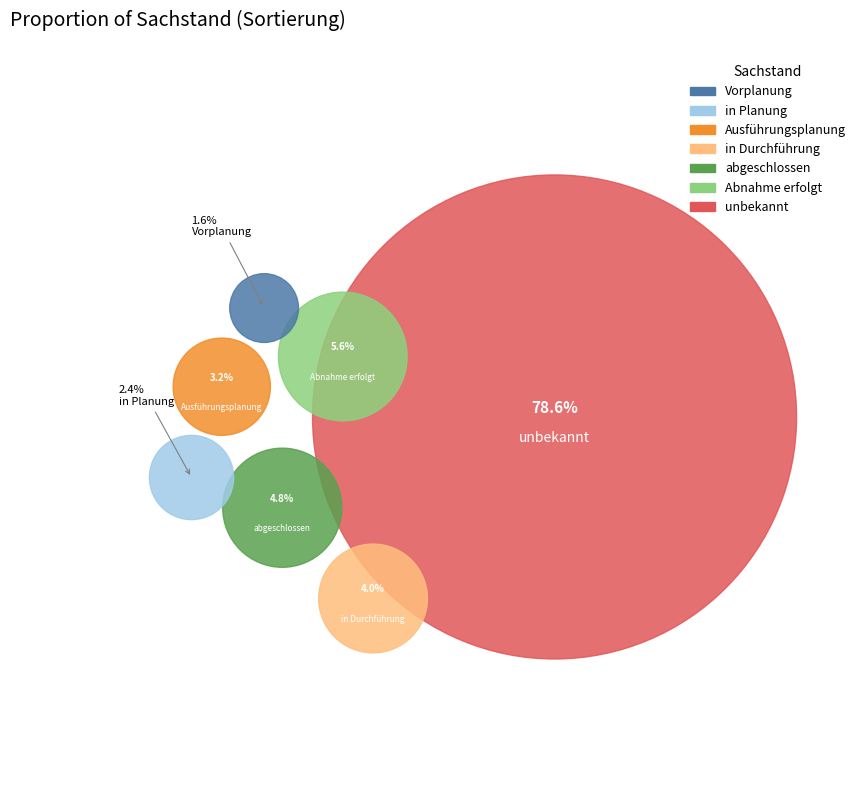

Rank the categories by value from highest to lowest.

unbekannt, Abnahme erfolgt, abgeschlossen, in Durchführung, Ausführungsplanung, in Planung, Vorplanung